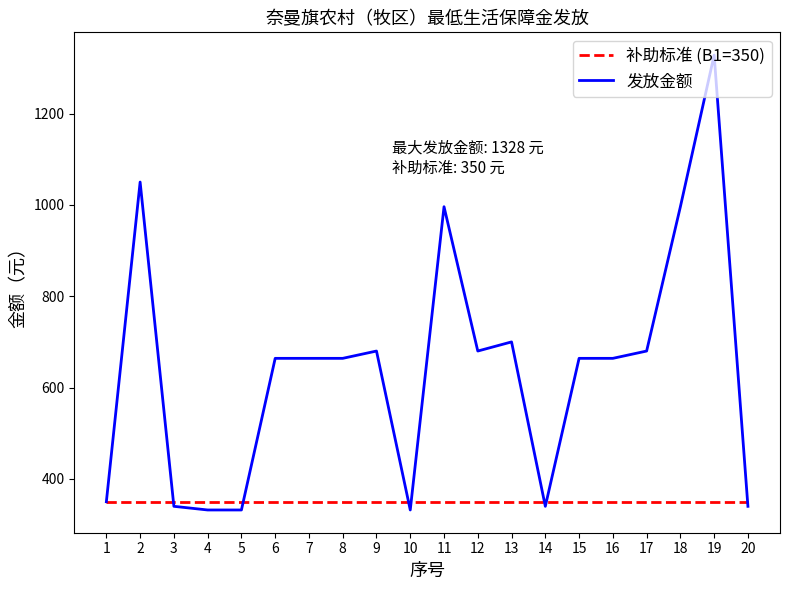

Rank the series at 16 from lowest to highest value.

补助标准 (B1=350), 发放金额